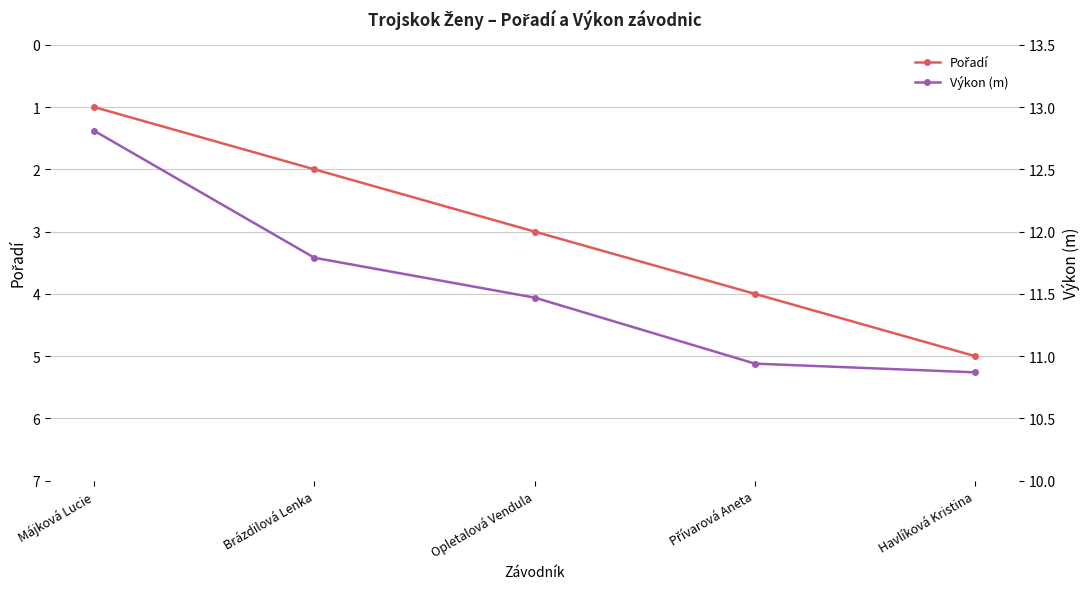

True or false: Výkon (m) and Pořadí cross at least once.

False